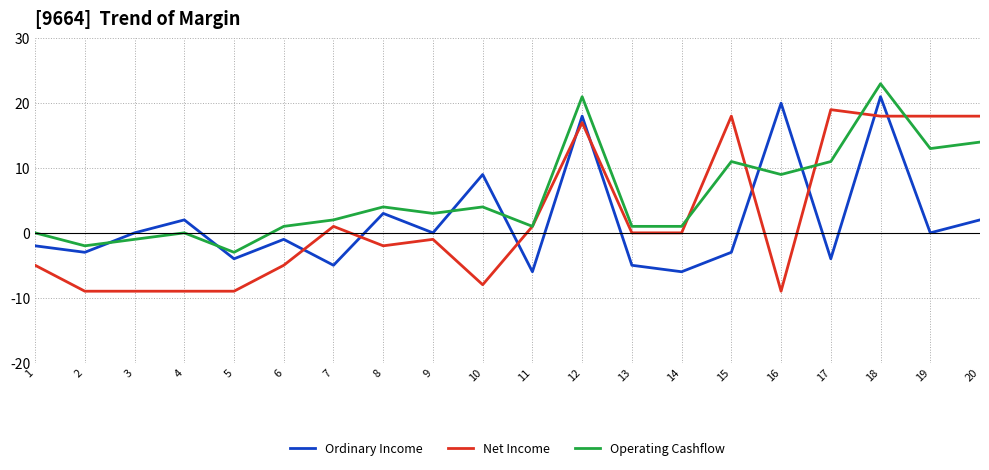

What is the smallest value displayed?

-9